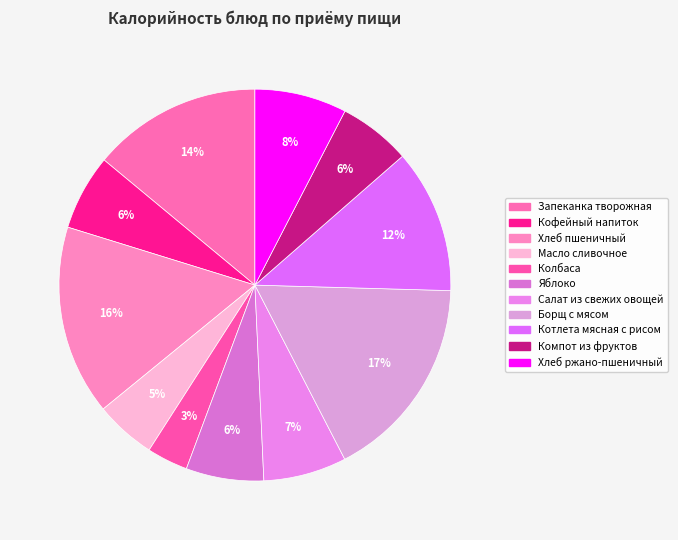

Is it true that Хлеб пшеничный is 30% of the pie?

False